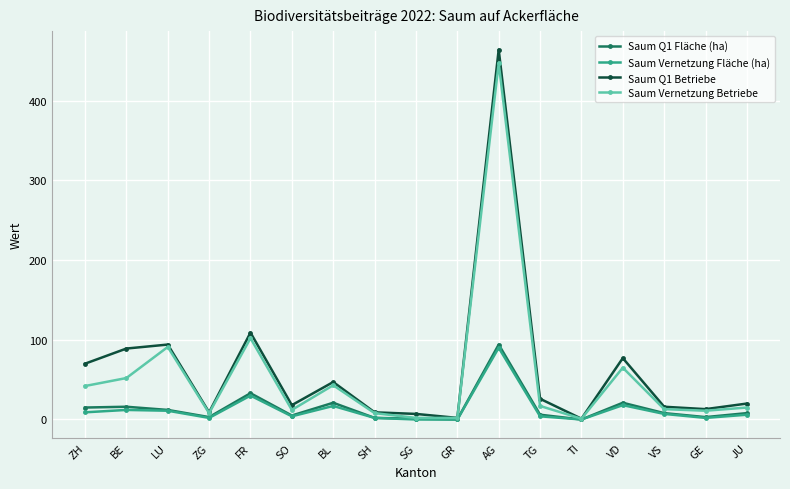

Is this an area chart (filled region under the line)?

No